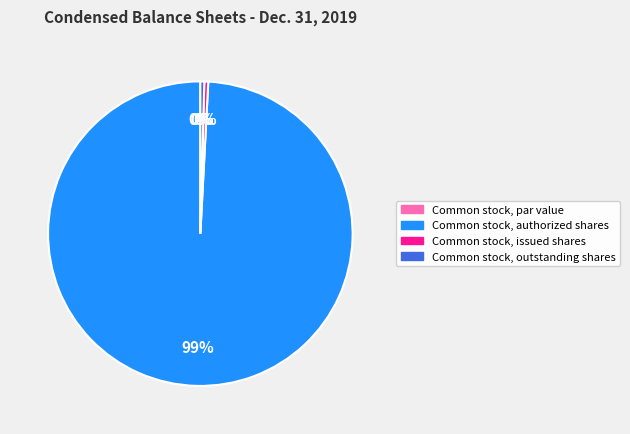

True or false: Common stock, par value accounts for 0% of the total.

True